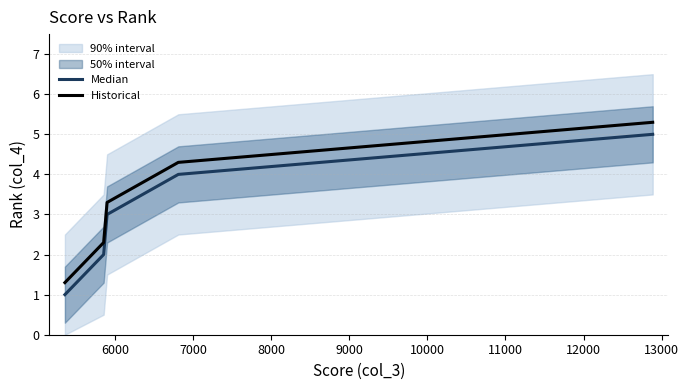

True or false: Historical and Median intersect in this chart.

False